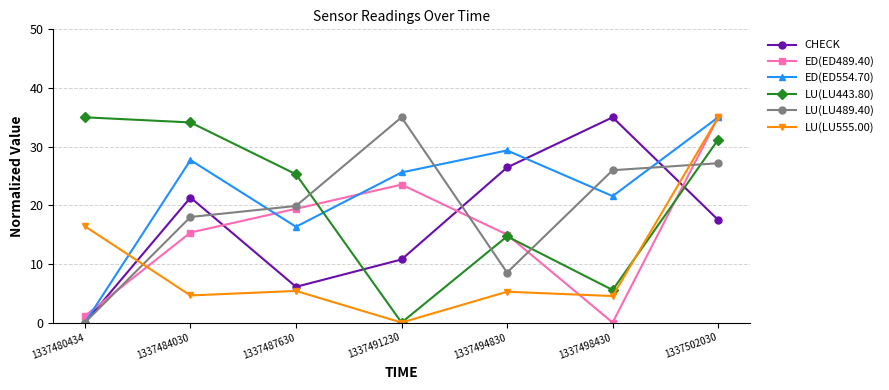

Is the value of CHECK at 1337484030 greater than the value of ED(ED554.70) at 1337487630?

Yes